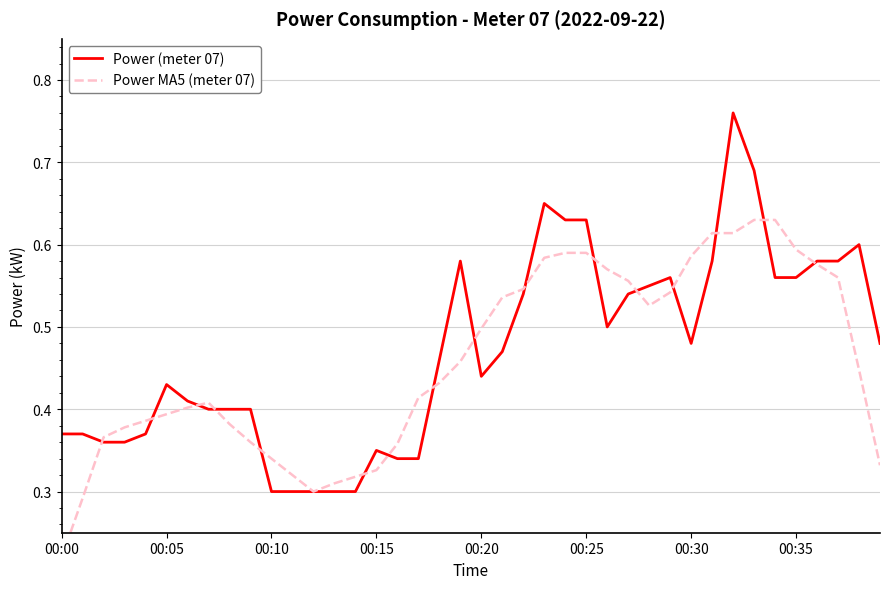

The value of Power (meter 07) at 00:20 is 0.7. True or false?

False